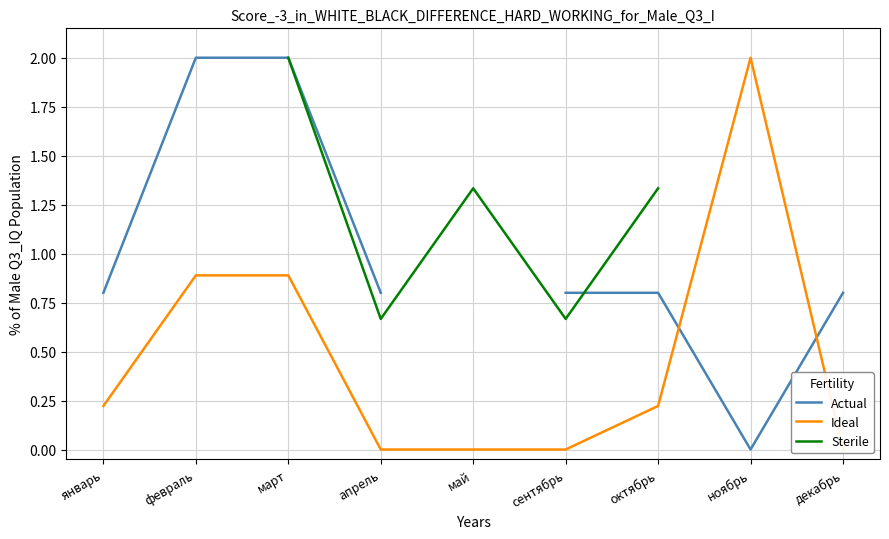

How many categories are shown in the chart?

9